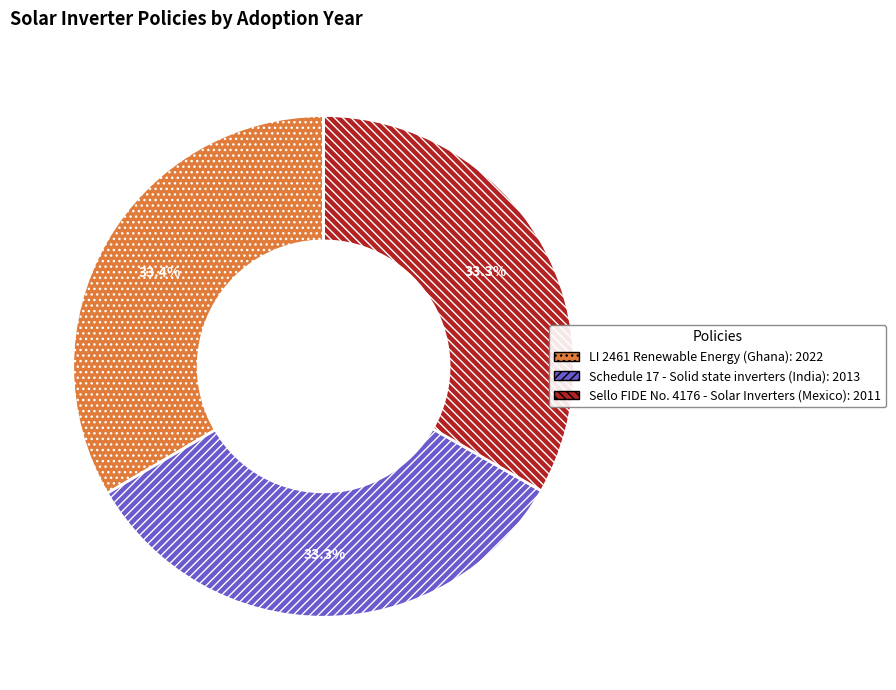

The Sello FIDE No. 4176 - Solar Inverters (Mexico) slice represents 33% of the pie. True or false?

True